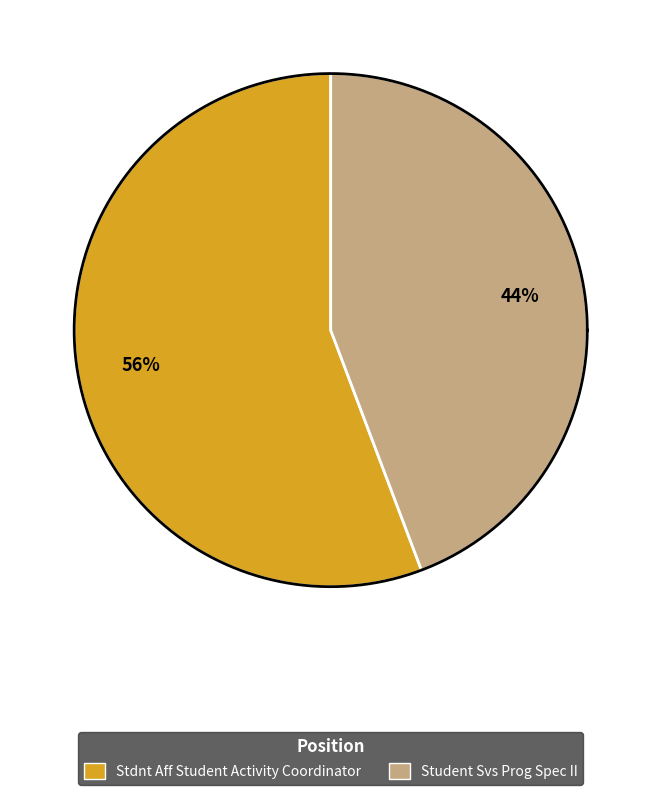

To the nearest percent, what is the combined percentage of Stdnt Aff Student Activity Coordinator and Student Svs Prog Spec II?

100%